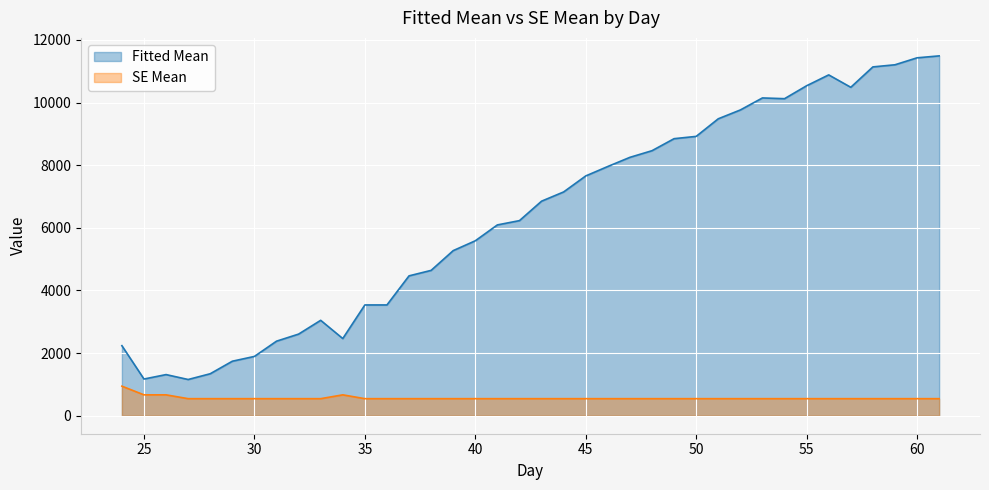

The Fitted Mean series shows 11492 at 61. True or false?

True